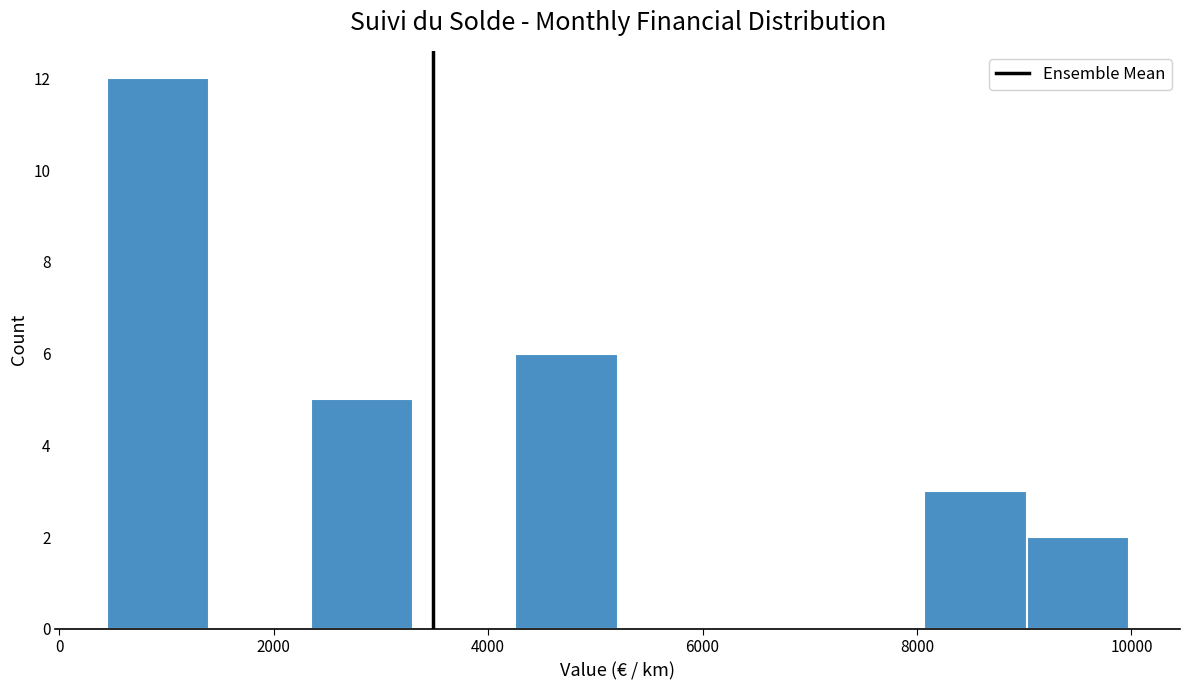

Reading left to right, list every bar in this chart as the range it spans on the x-axis followed by its height. Neither the bar edges nor the heights are printed on the chart, so give them approximately, as read against the axes.

400 to 1400: 12
1400 to 2400: 0
2400 to 3400: 5
3400 to 4200: 0
4200 to 5200: 6
5200 to 6200: 0
6200 to 7200: 0
7200 to 8000: 0
8000 to 9000: 3
9000 to 10000: 2